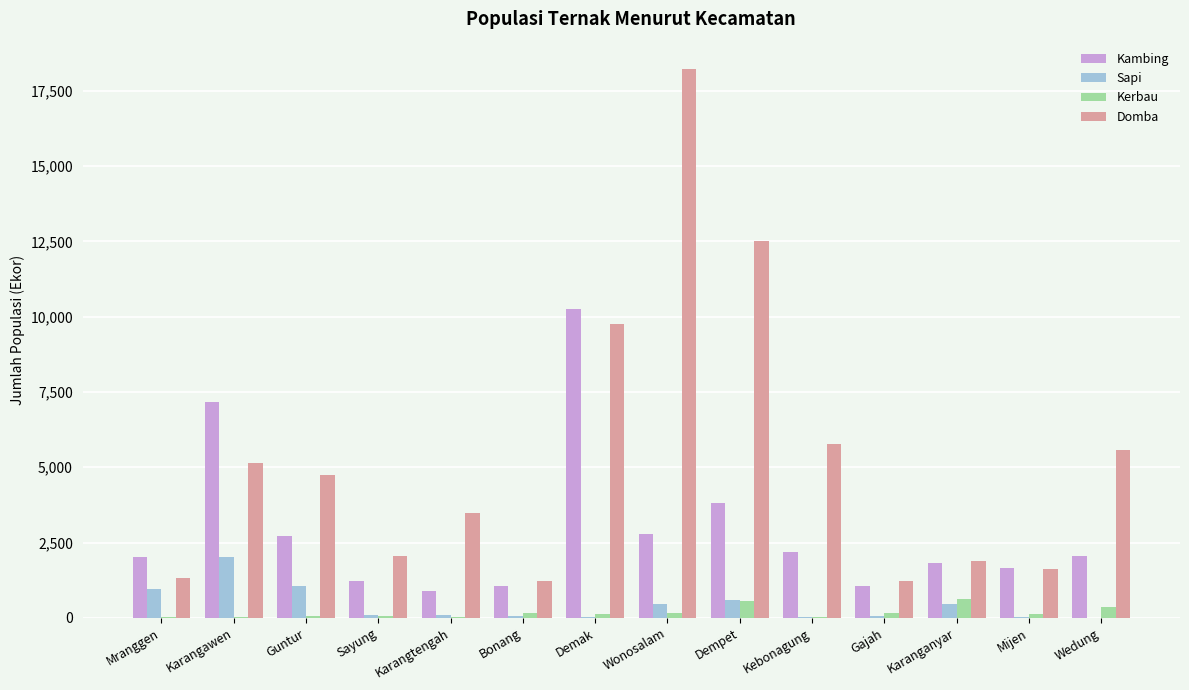

Which series has the largest total across all categories?

Domba